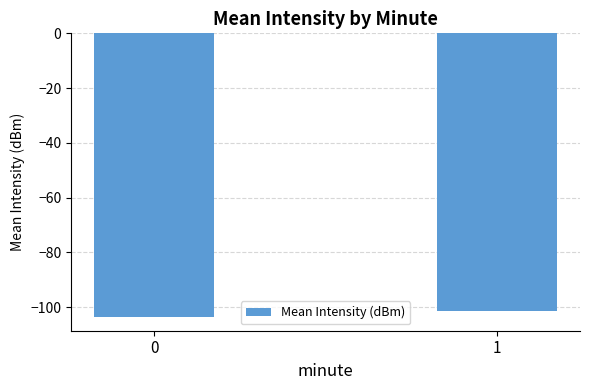

What is the sum of all values?

-204.9